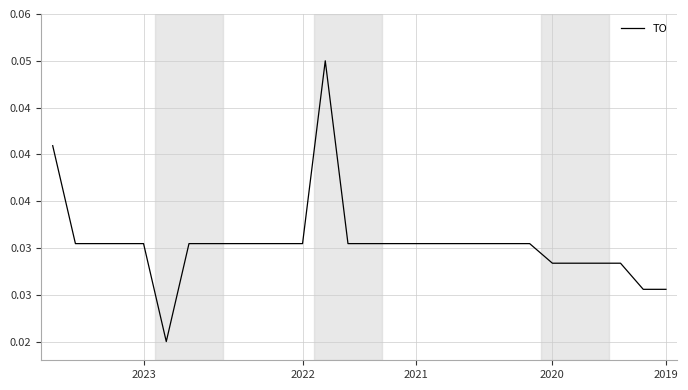

Does the chart have visible grid lines?

Yes